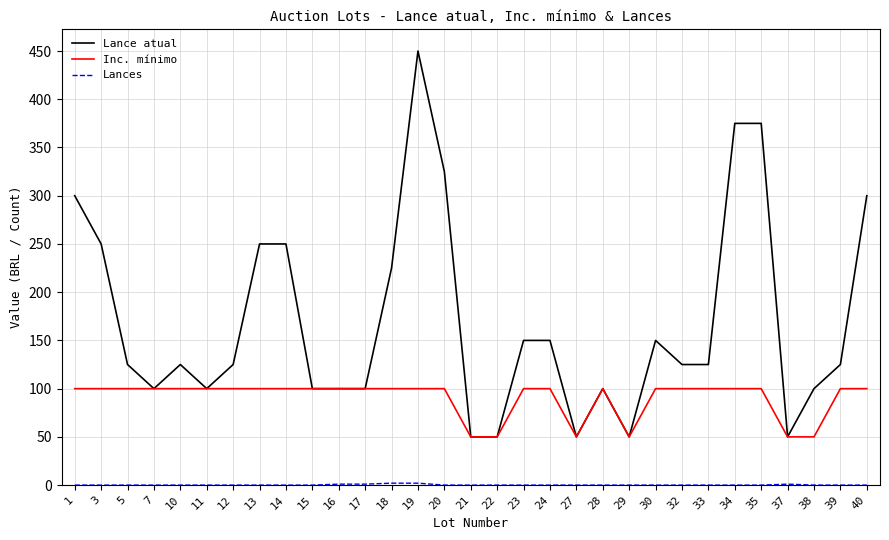

Which series has the largest range (max minus min)?

Lance atual